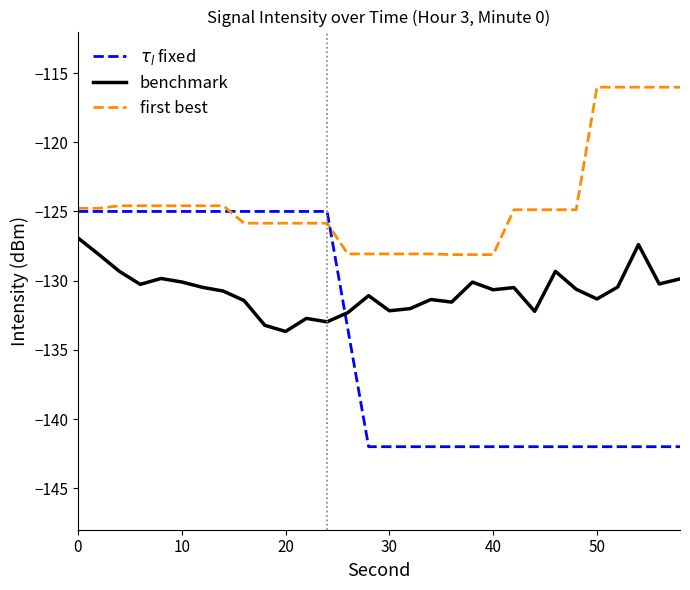

How many lines are shown in the chart?

3